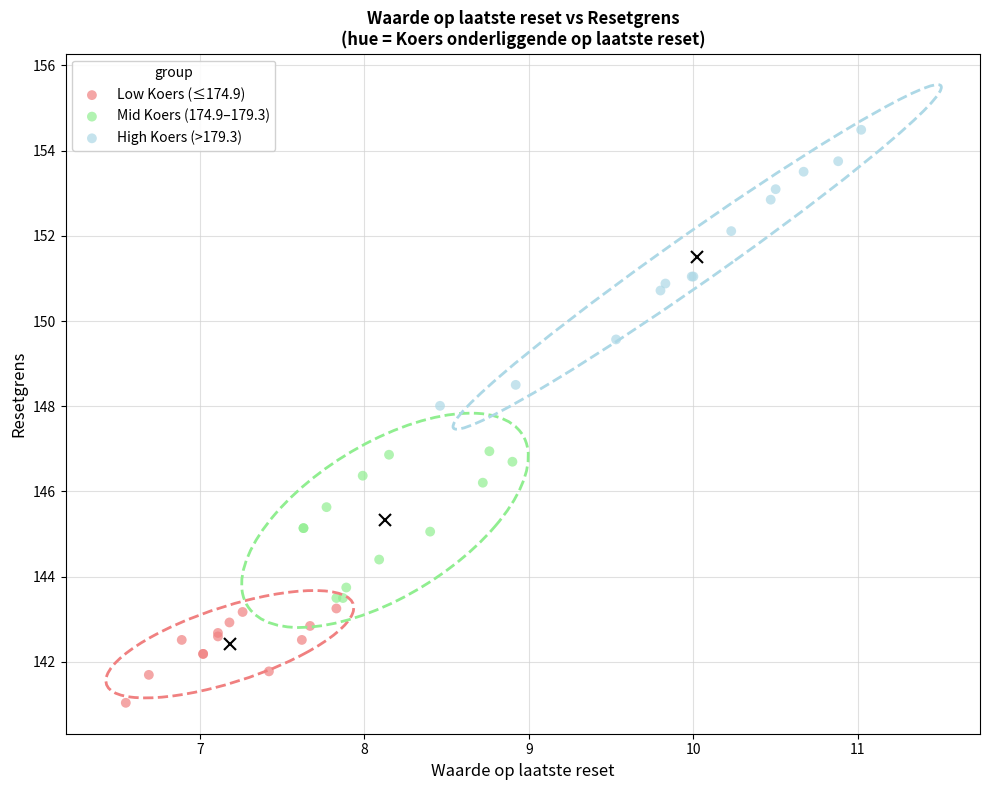

Which series contains the lowest Y value?

Low Koers (≤174.9)